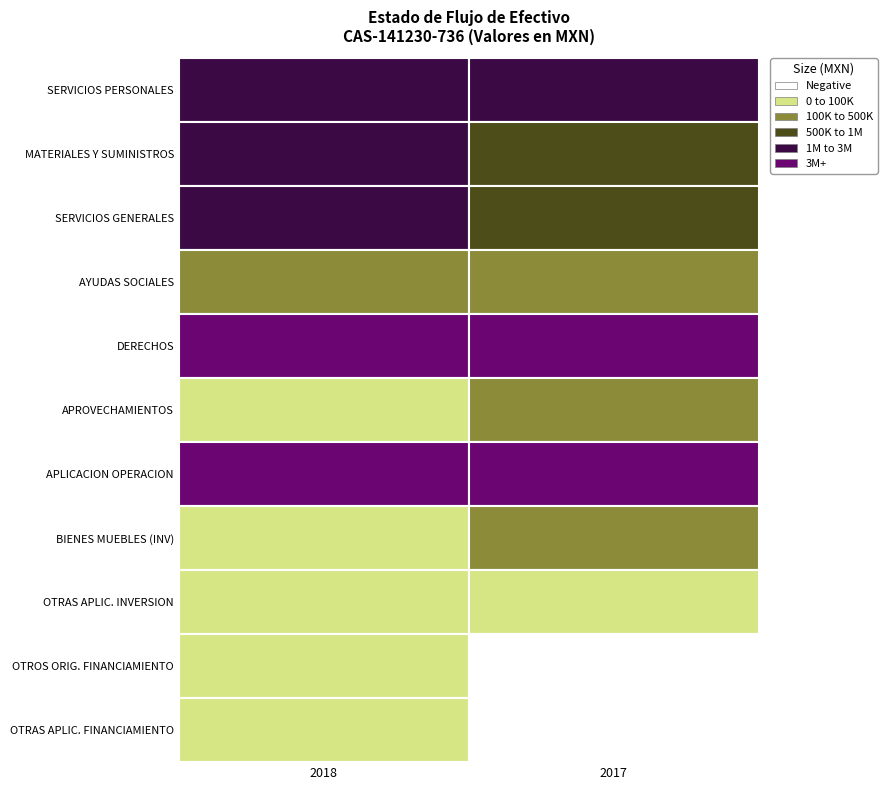

The value of BIENES MUEBLES (INV) at 0 is 9841.9. True or false?

False